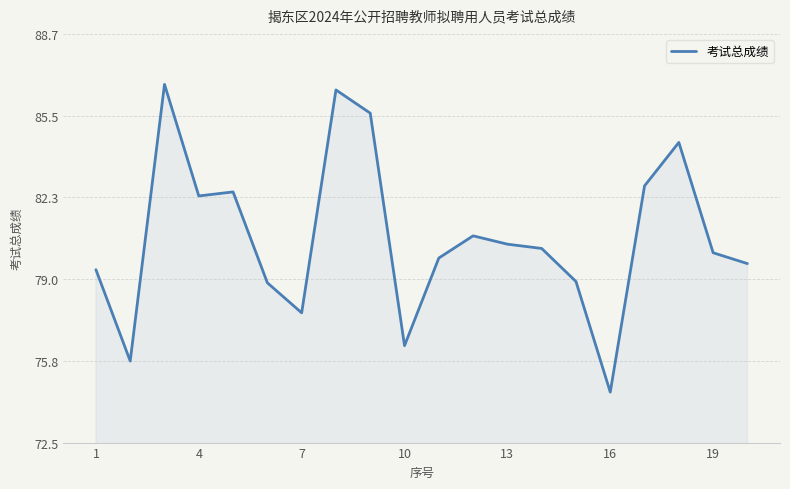

What is the minimum value shown in the chart?

74.5